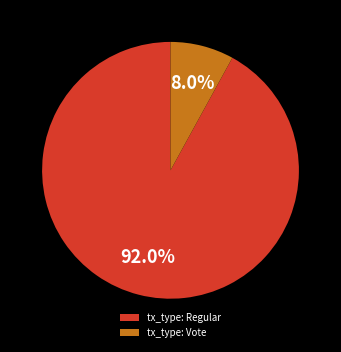

Approximately how many times larger is the value at tx_type: Regular compared to tx_type: Vote?

11.5